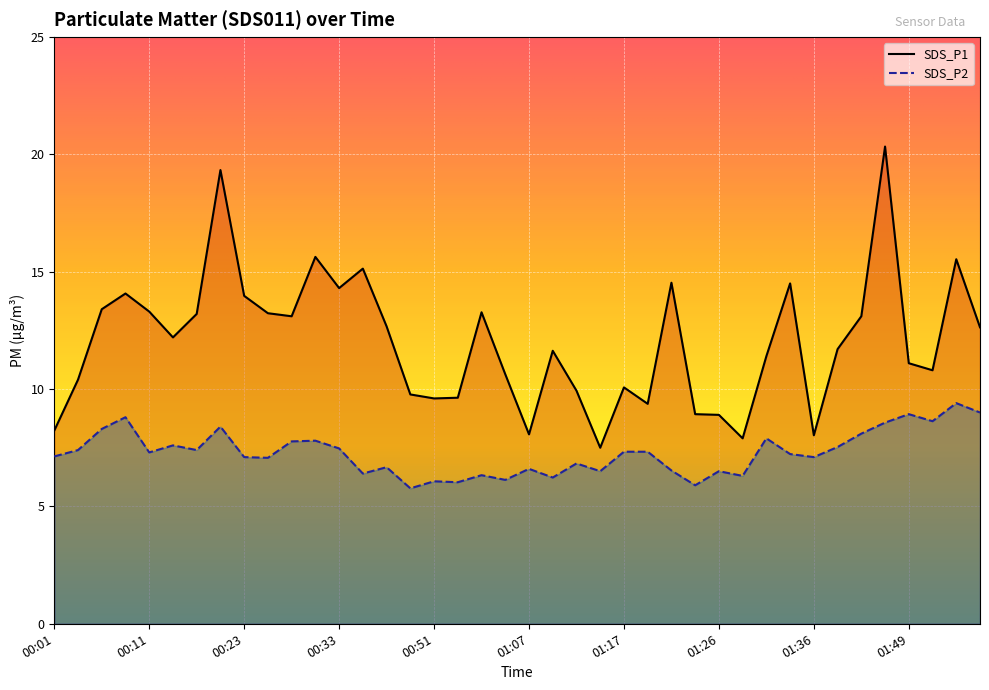

What are all the series names shown in the legend?

SDS_P1, SDS_P2